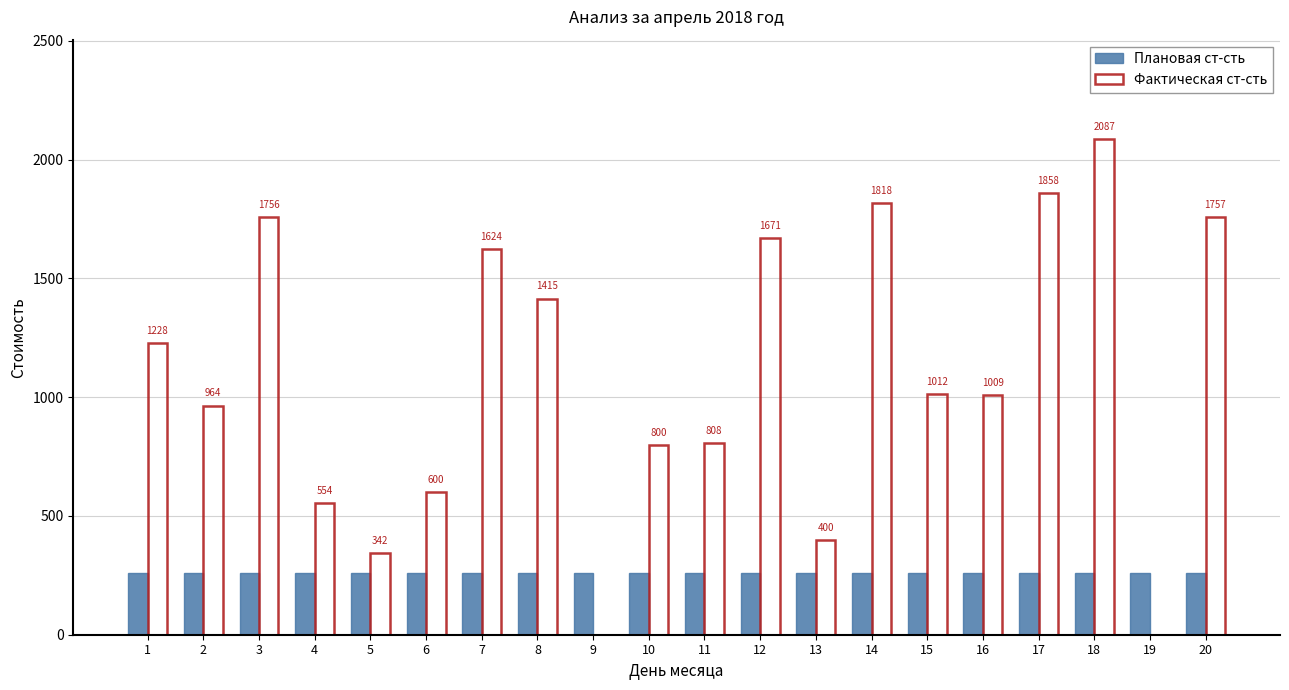

What value does the Плановая ст-сть series have at 19?

260.4